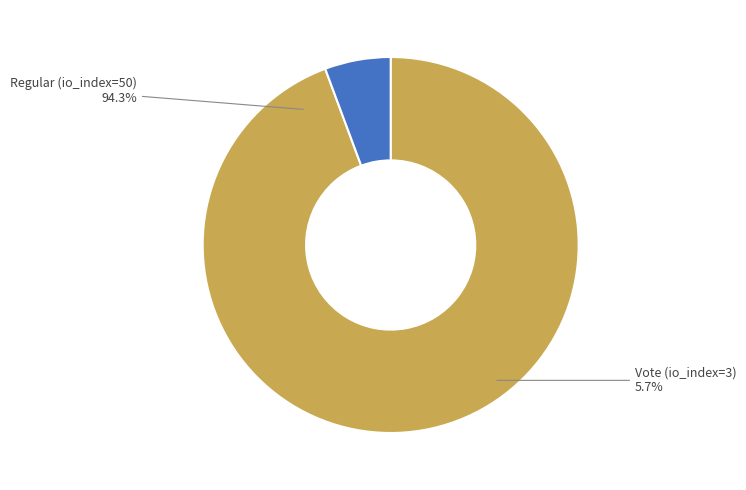

Which has a higher value, Vote (io_index=3) or Regular (io_index=50)?

Regular (io_index=50)